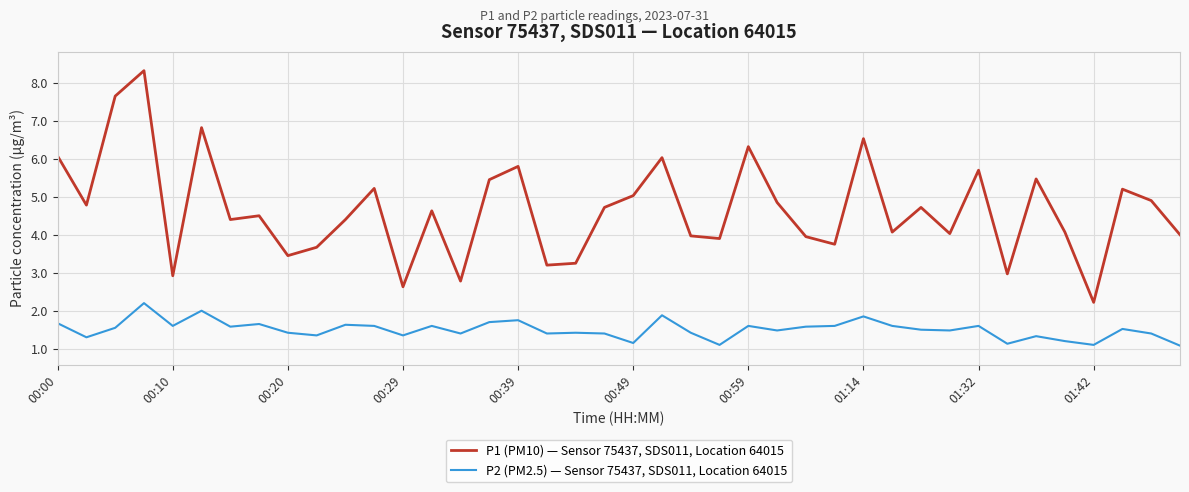

What is the maximum value shown in the chart?

8.3